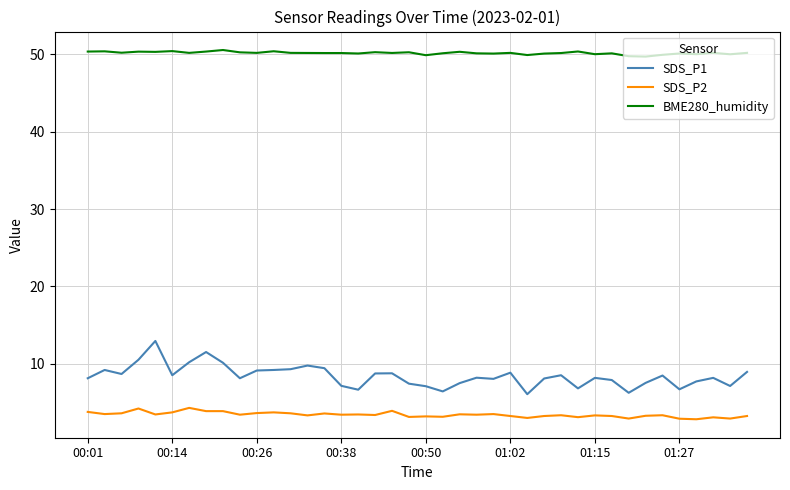

What is the smallest value displayed?

2.8